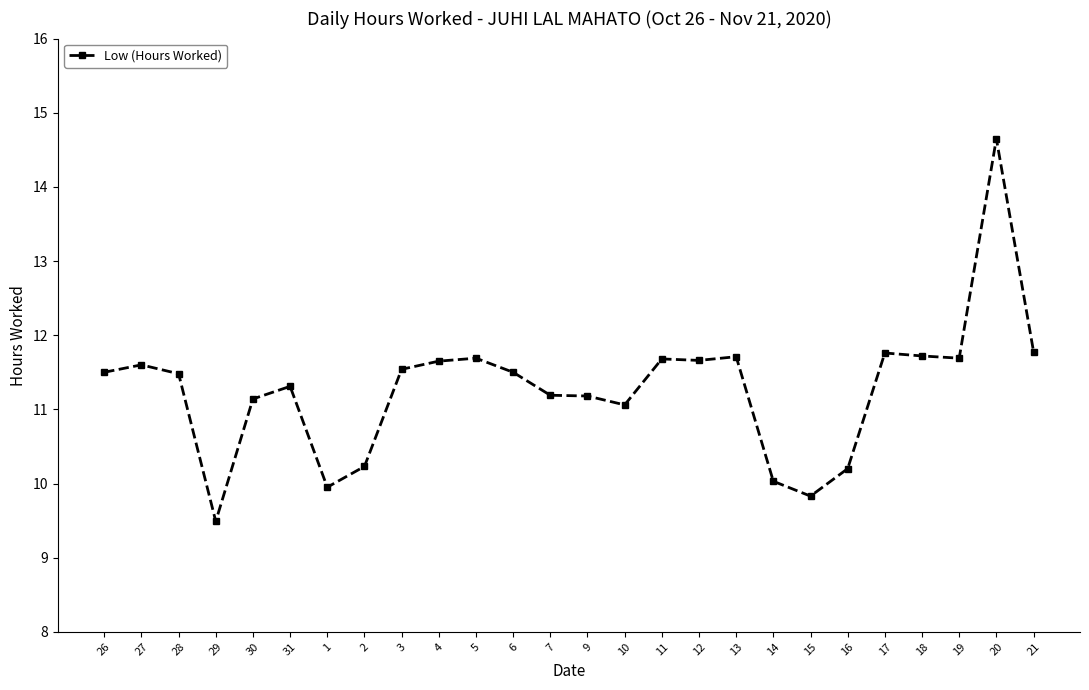

What is the difference between the maximum and minimum values?

5.2